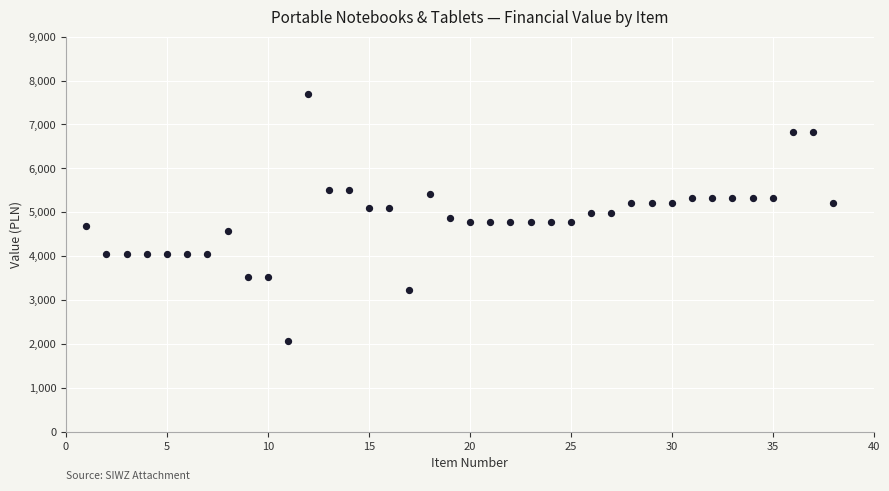

What is the range of X values (max minus min)?

37.0